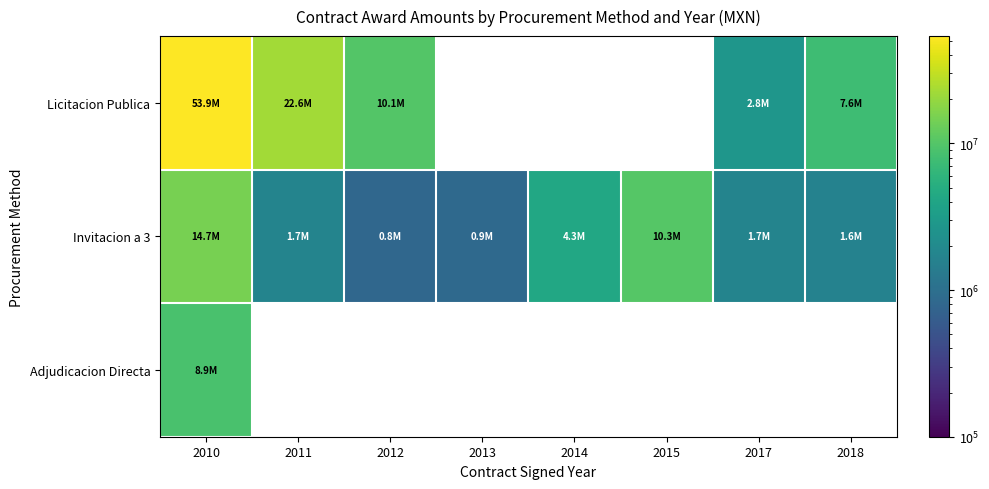

Rank the series by their maximum value, from lowest to highest.

Adjudicacion Directa, Invitacion a 3, Licitacion Publica